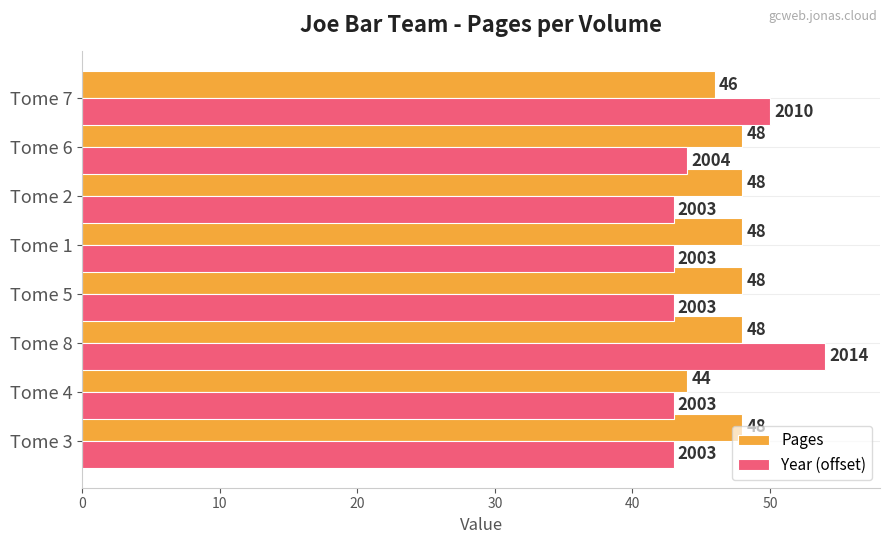

What is the sum of all Year (offset) values?

363